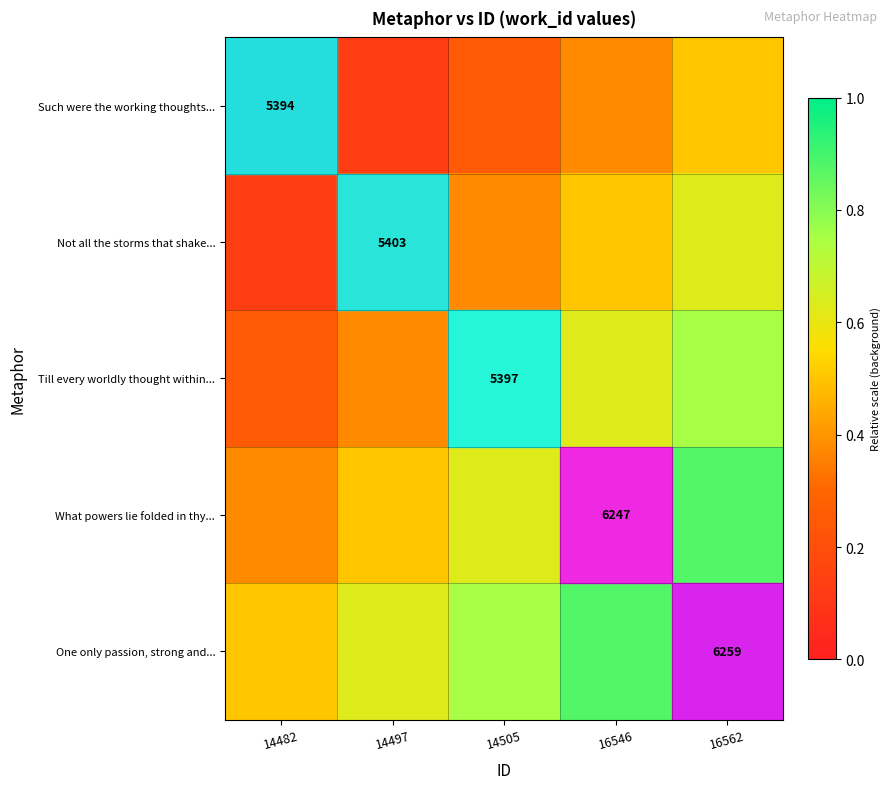

List the series in order of their overall mean, lowest first.

Such were the working thoughts..., Not all the storms that shake..., Till every worldly thought within..., What powers lie folded in thy..., One only passion, strong and...